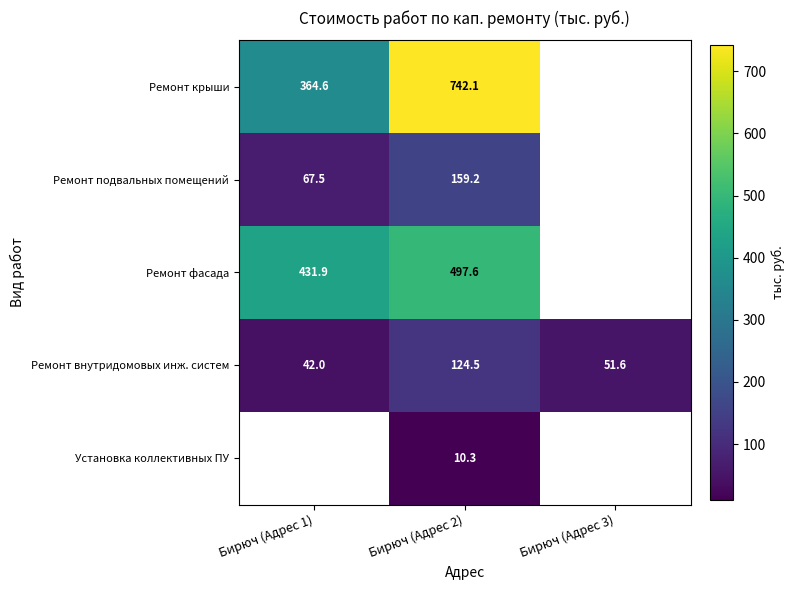

The Ремонт внутридомовых инж. систем series shows 10.8 at Бирюч (Адрес 3). True or false?

False